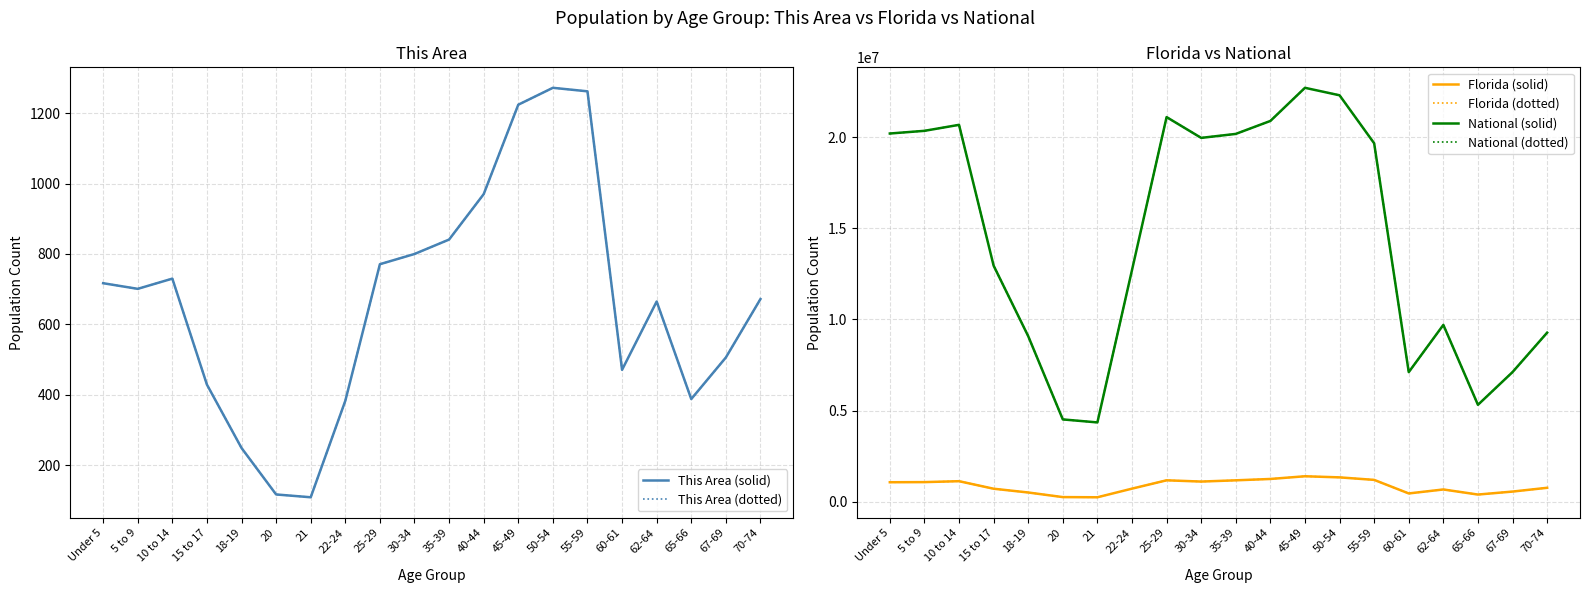

Count the number of categories in the chart.

20